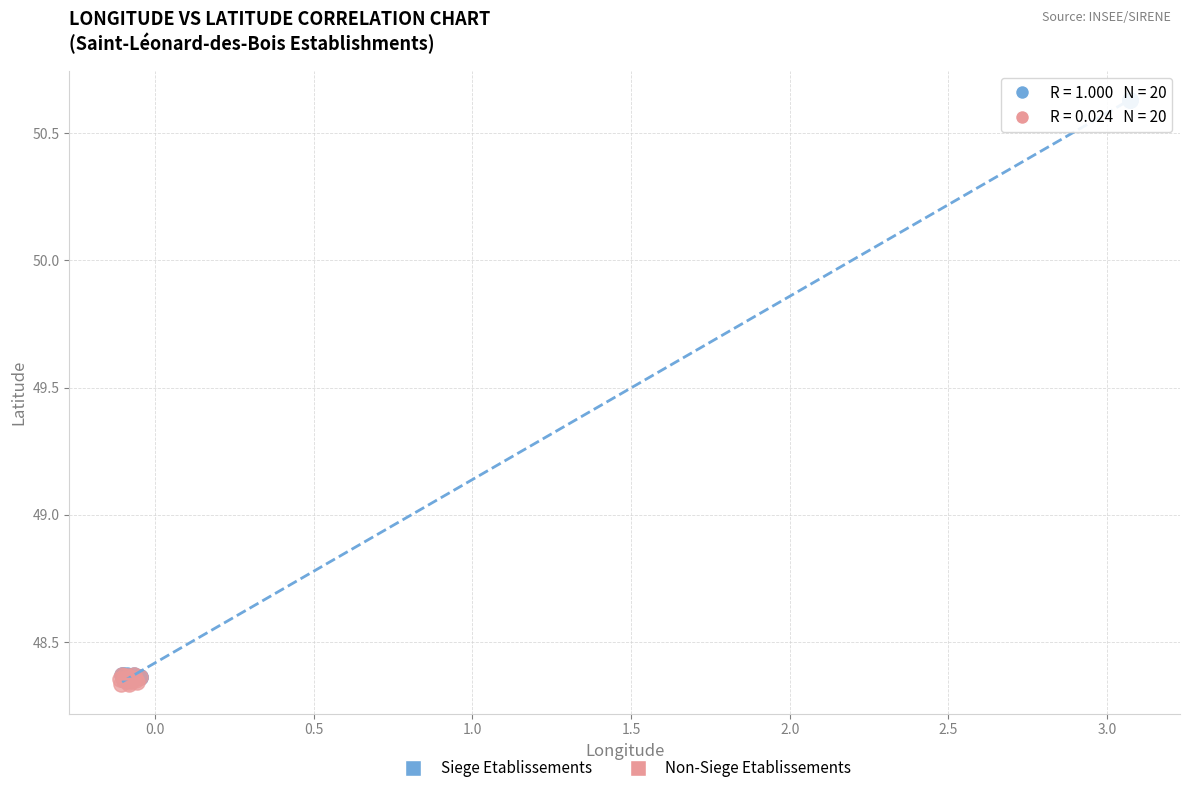

Which series reaches the maximum Y coordinate?

Siege Etablissements